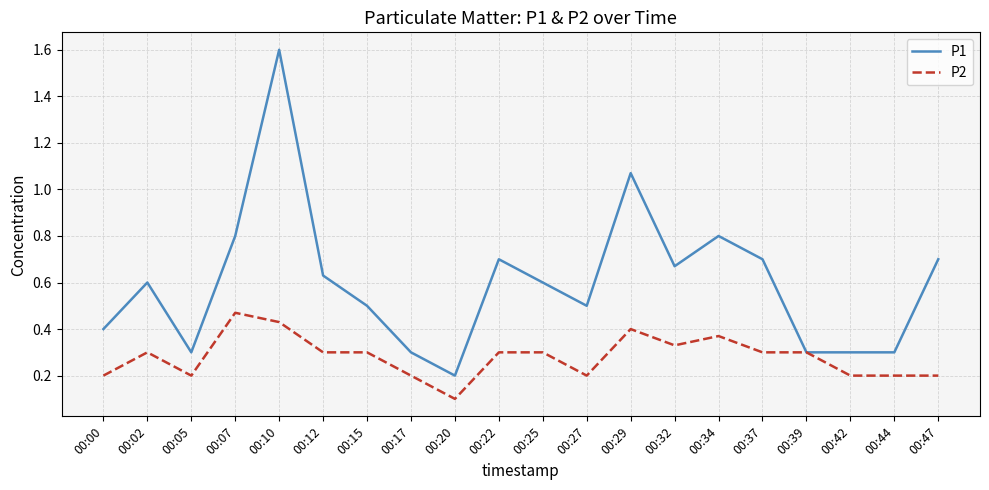

The P1 series shows 1.6 at 00:10. True or false?

True